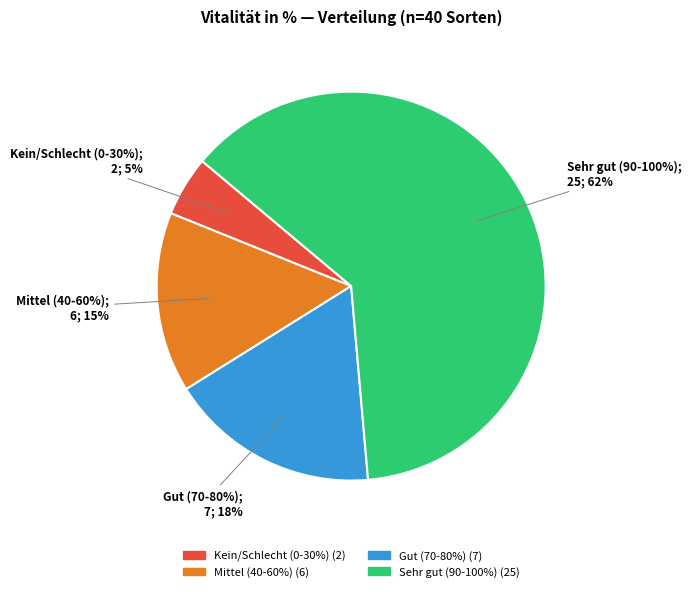

The 90-100% slice represents 61% of the pie. True or false?

False